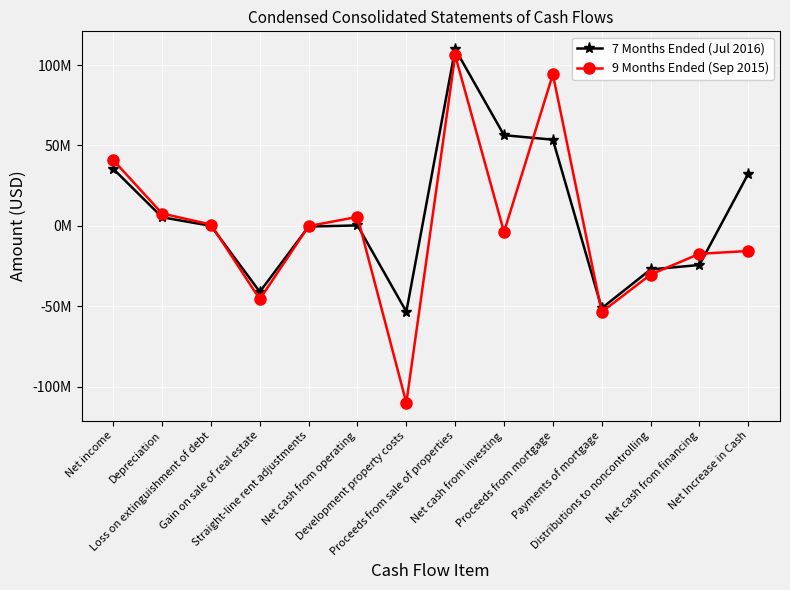

Is it true that 9 Months Ended (Sep 2015) equals 166465652 at Proceeds from mortgage?

False